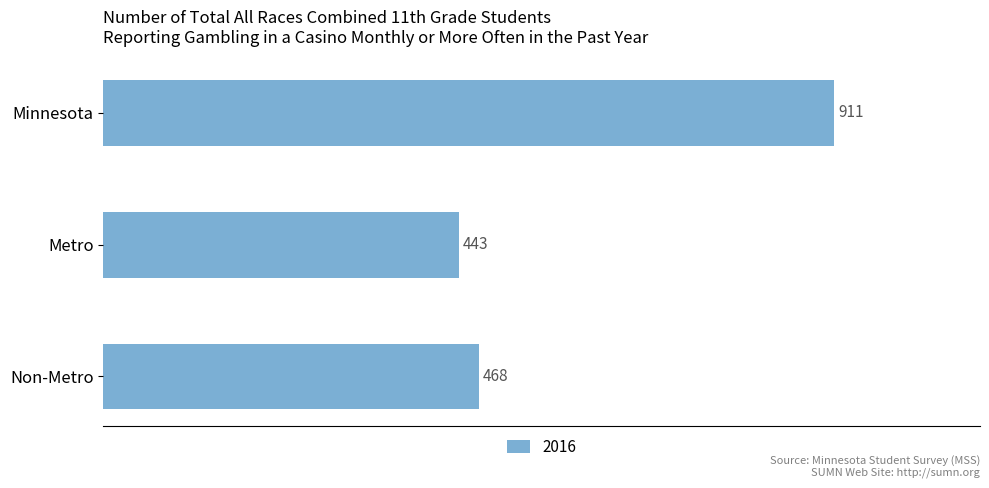

Is it true that the value at Minnesota is 467?

False